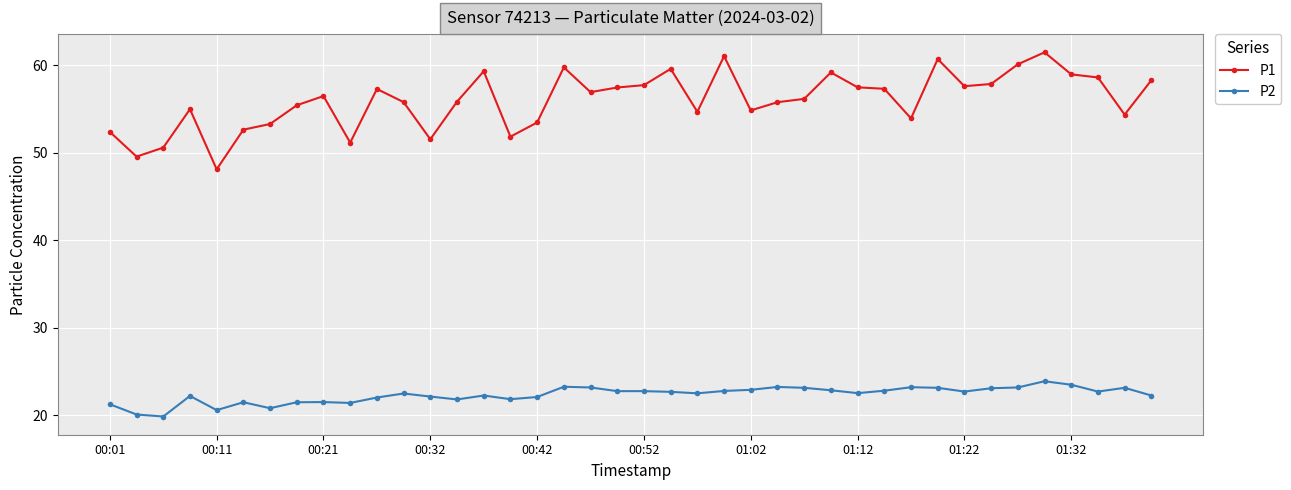

What is the sum of all P1 values?

2239.2